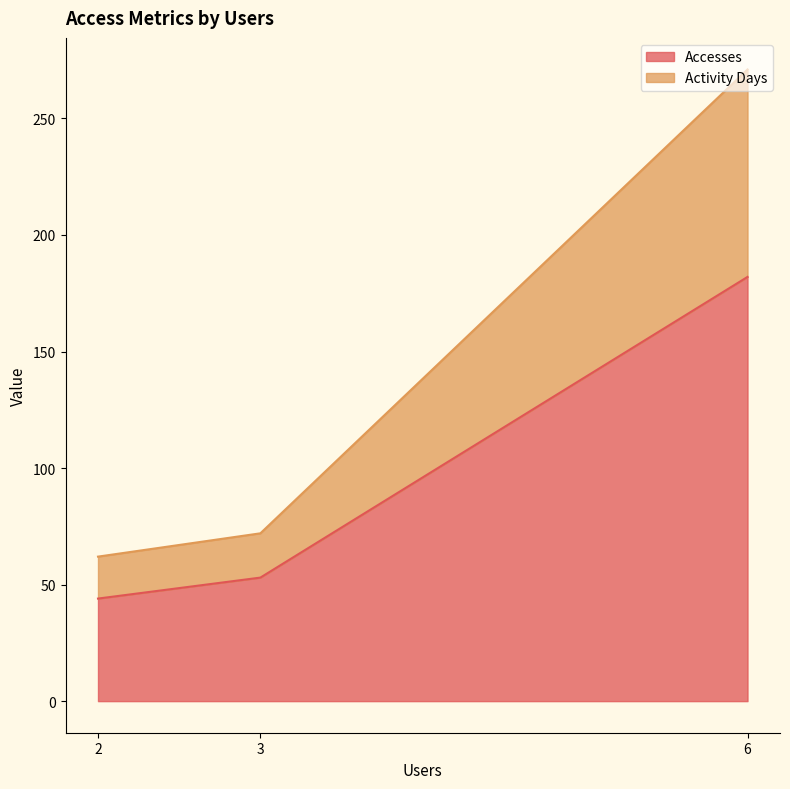

How many distinct data groups are displayed?

2